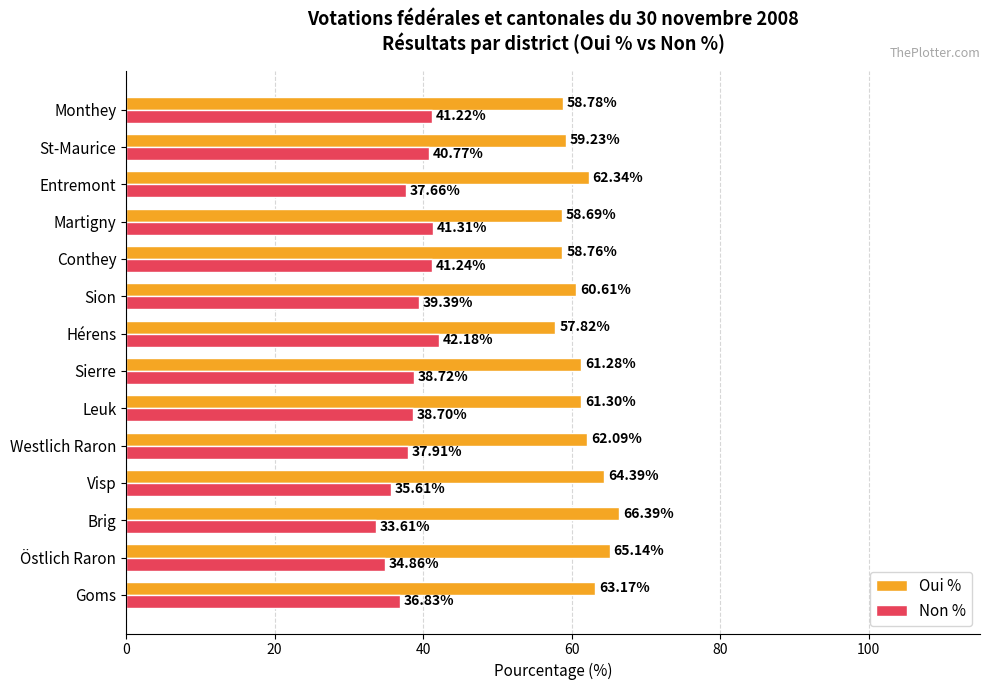

At which label does Non % reach its peak?

Hérens